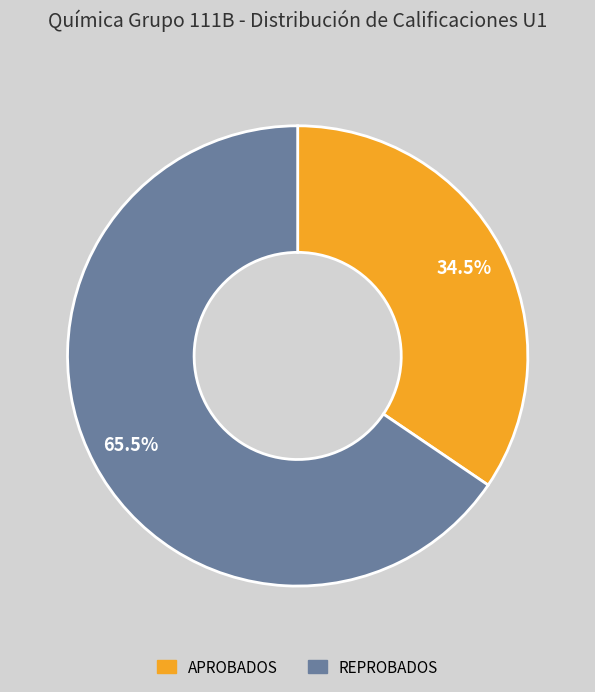

Is there a majority slice in this chart?

Yes